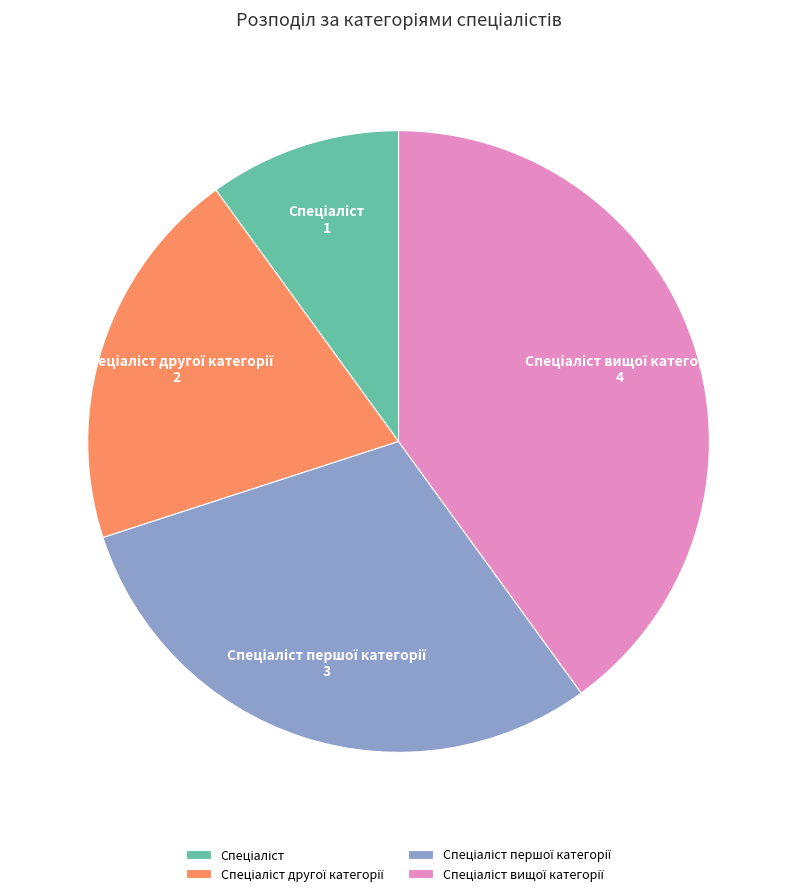

Is there any slice that represents more than half of the pie?

No